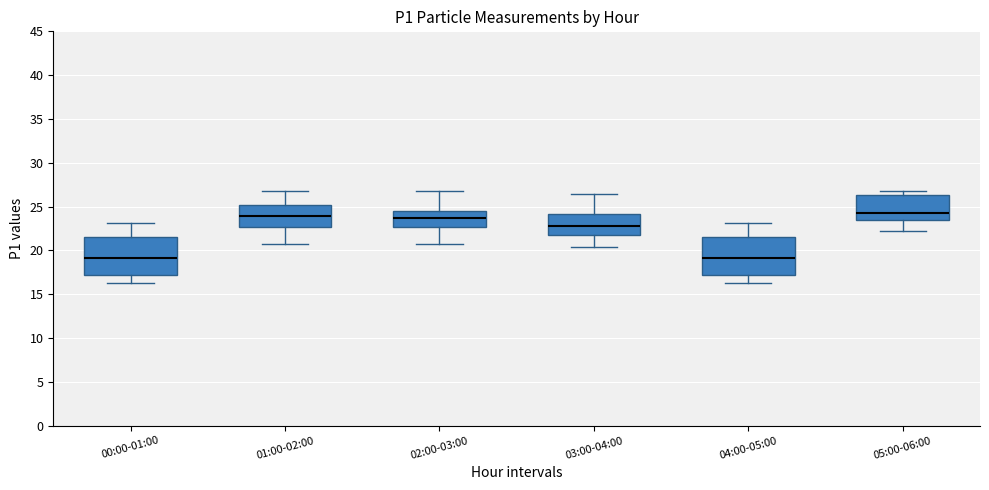

Reading left to right, read every box against the y-axis: the position of its median line, the range the box covers, and the ends of its whiskers. The values are not printed on the chart, so give them approximately, as read against the axis.

00:00-01:00: median 19.0, box 17.0 to 21.5, whiskers 16.5 to 23.0
01:00-02:00: median 24.0, box 22.5 to 25.0, whiskers 20.5 to 26.5
02:00-03:00: median 23.5, box 22.5 to 24.5, whiskers 20.5 to 26.5
03:00-04:00: median 23.0, box 22.0 to 24.0, whiskers 20.5 to 26.5
04:00-05:00: median 19.0, box 17.0 to 21.5, whiskers 16.5 to 23.0
05:00-06:00: median 24.5, box 23.5 to 26.5, whiskers 22.0 to 26.5 (just above the box's upper edge)